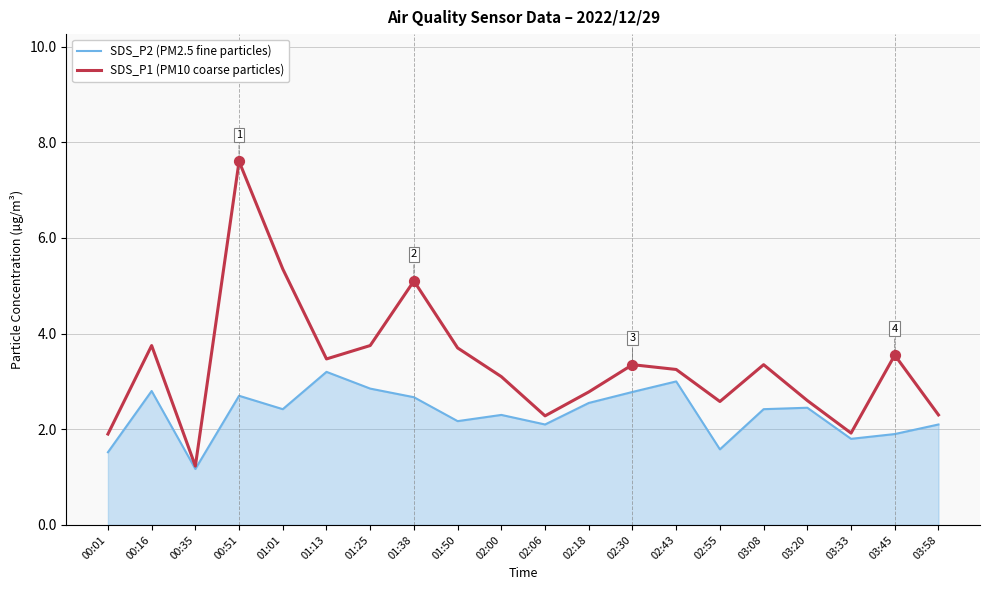

Between 00:01 and 00:51, which series saw the biggest shift?

SDS_P1 (PM10 coarse particles)